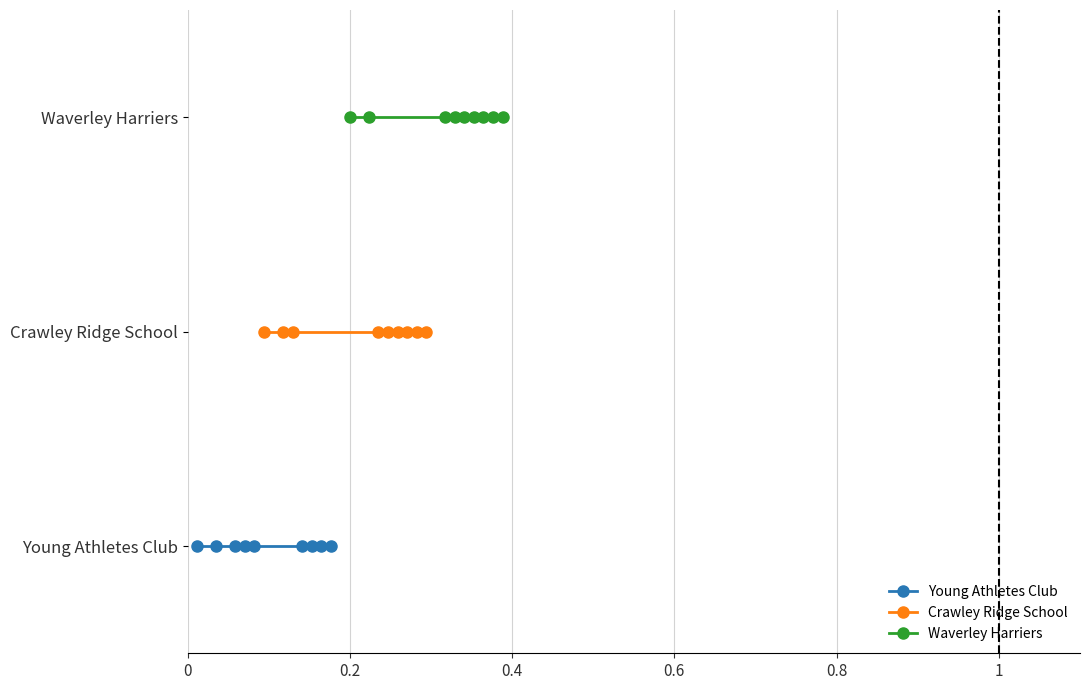

Rank the series by their average value, from highest to lowest.

Waverley Harriers, Crawley Ridge School, Young Athletes Club